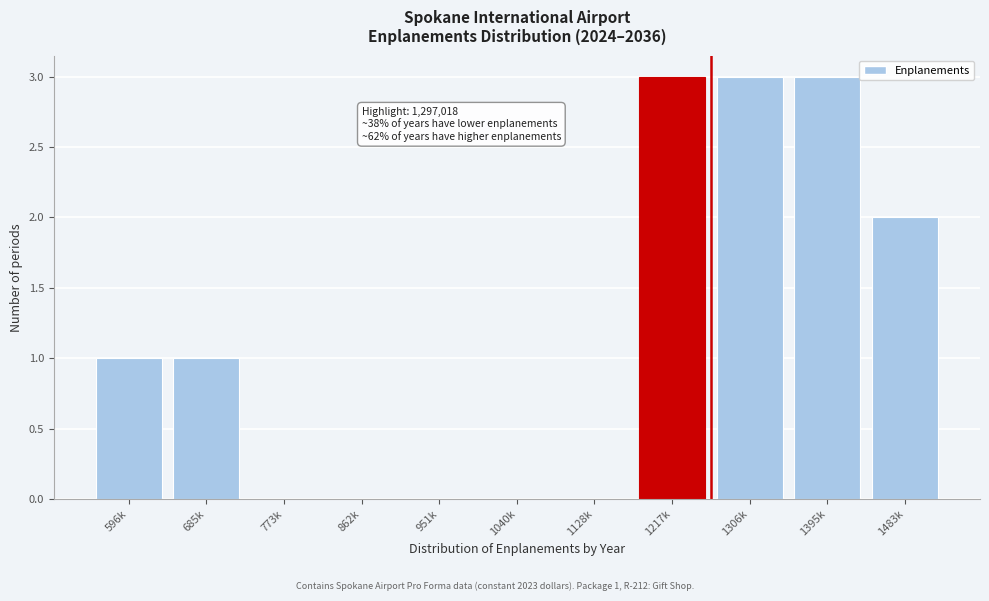

Reading left to right, extract all data points from this chart.

596k=1	685k=1	773k=0	862k=0	951k=0	1040k=0	1128k=0	1217k=3	1306k=3	1395k=3	1483k=2